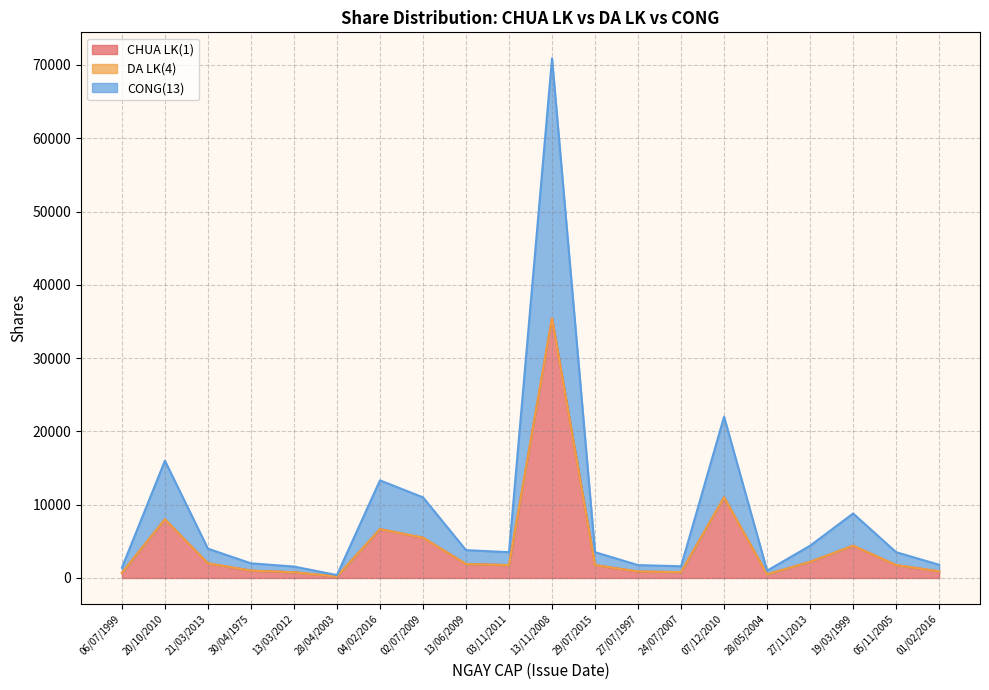

At which category is the sum across all series the highest?

13/11/2008